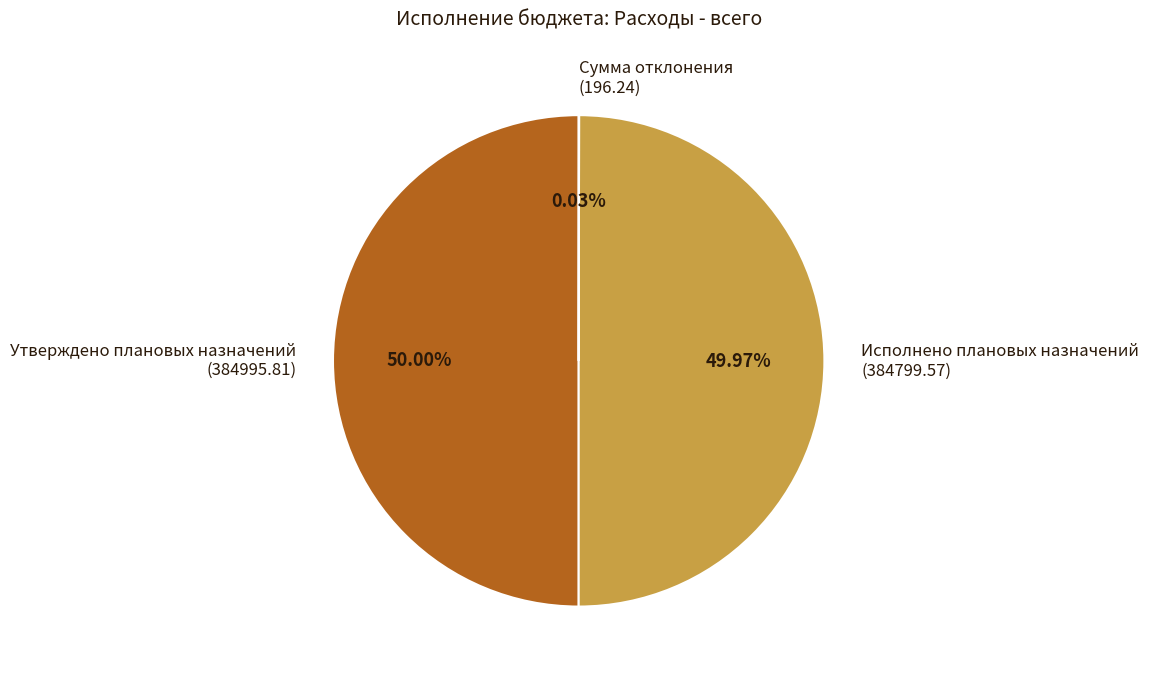

Do Исполнено плановых назначений (384799.57) and Утверждено плановых назначений (384995.81) together represent more than half of the pie?

Yes